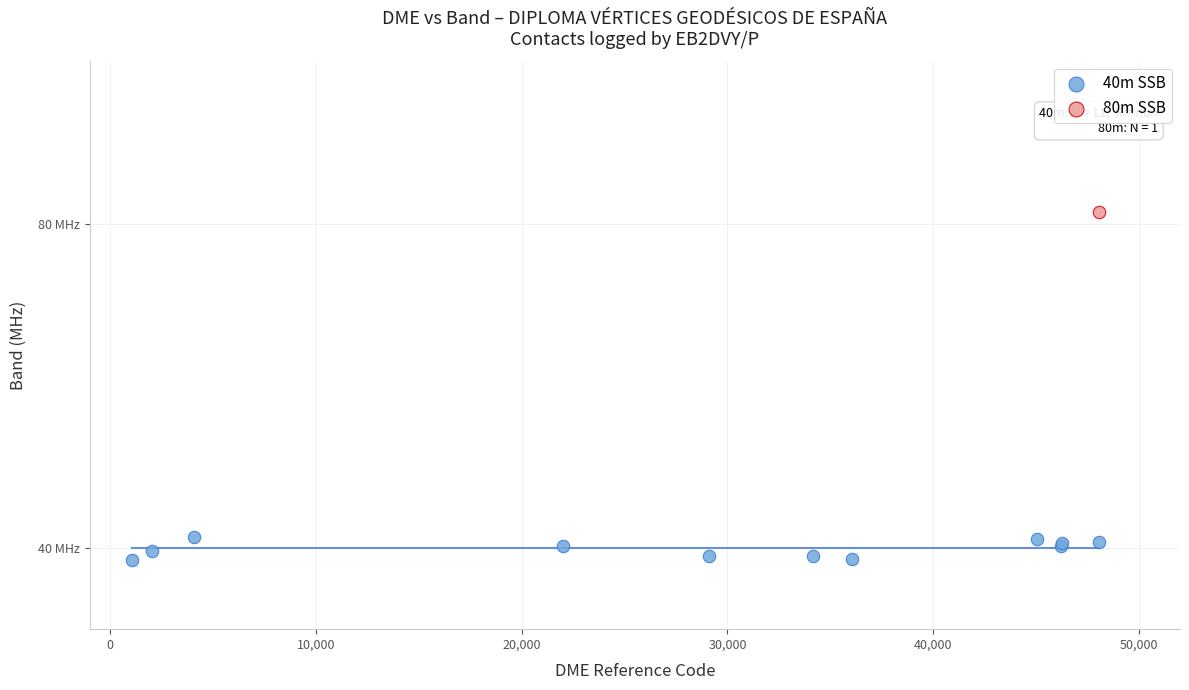

What are all the series names shown in the legend?

40m SSB, 80m SSB